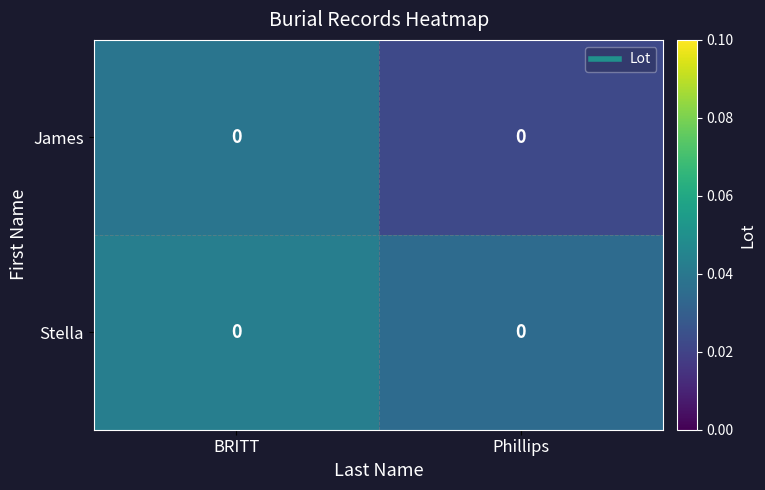

Count the number of data series in this chart.

2